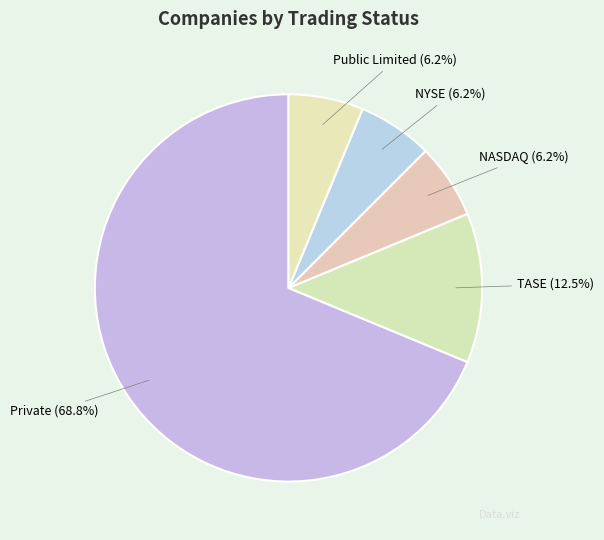

Which category has the biggest portion of the pie?

Private